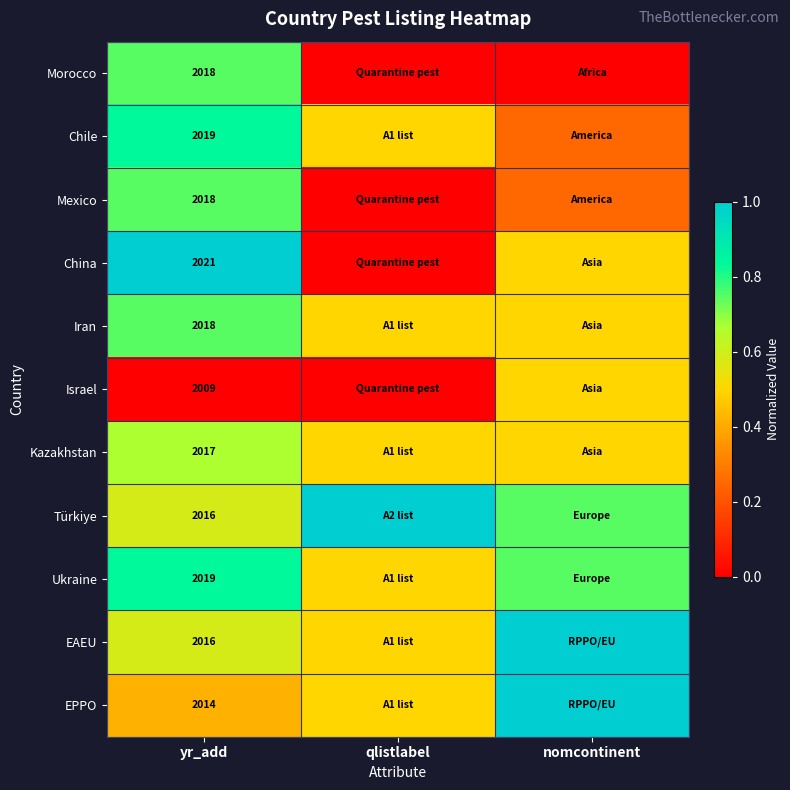

What is the spread (max minus min) of values at qlistlabel?

1.0